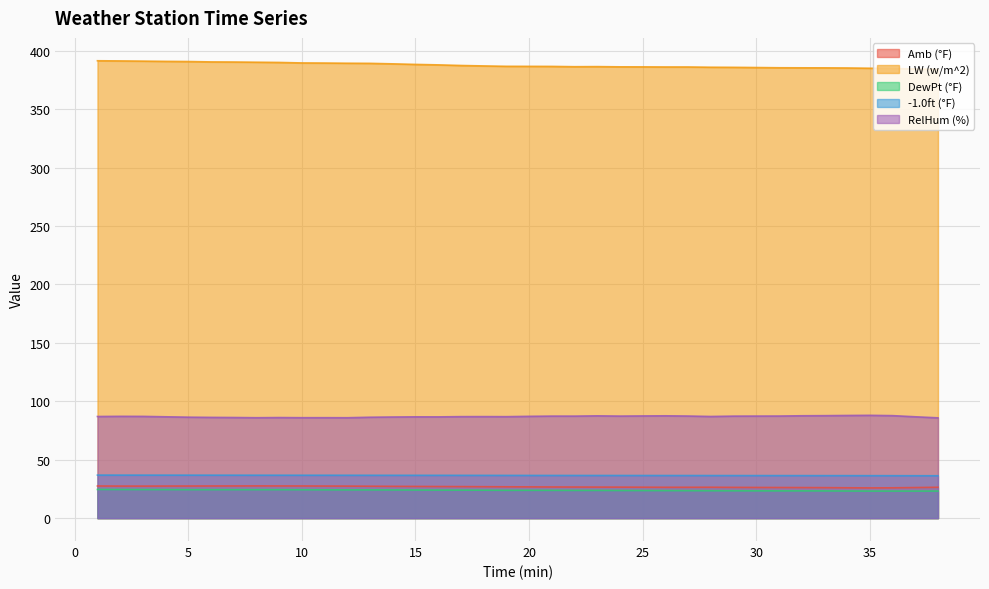

Is it true that LW (w/m^2) equals 216.6 at 3?

False